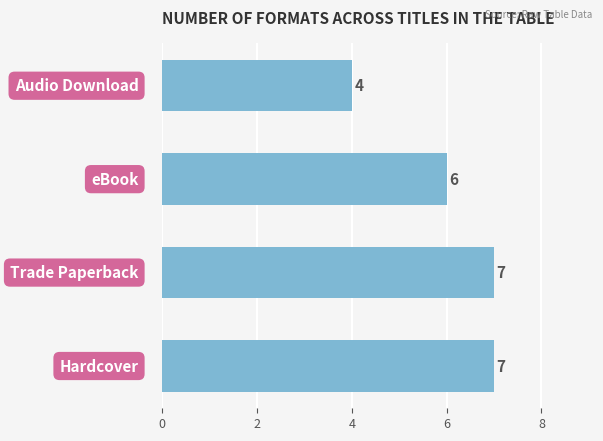

What is the difference between the second highest and second lowest values?

1